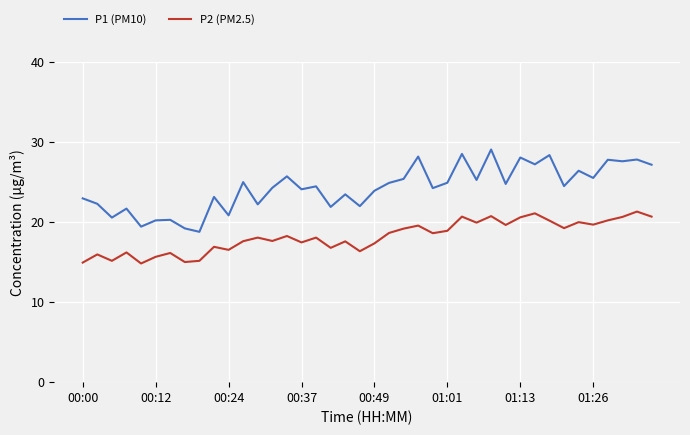

At how many categories does at least one series exceed 20?

37